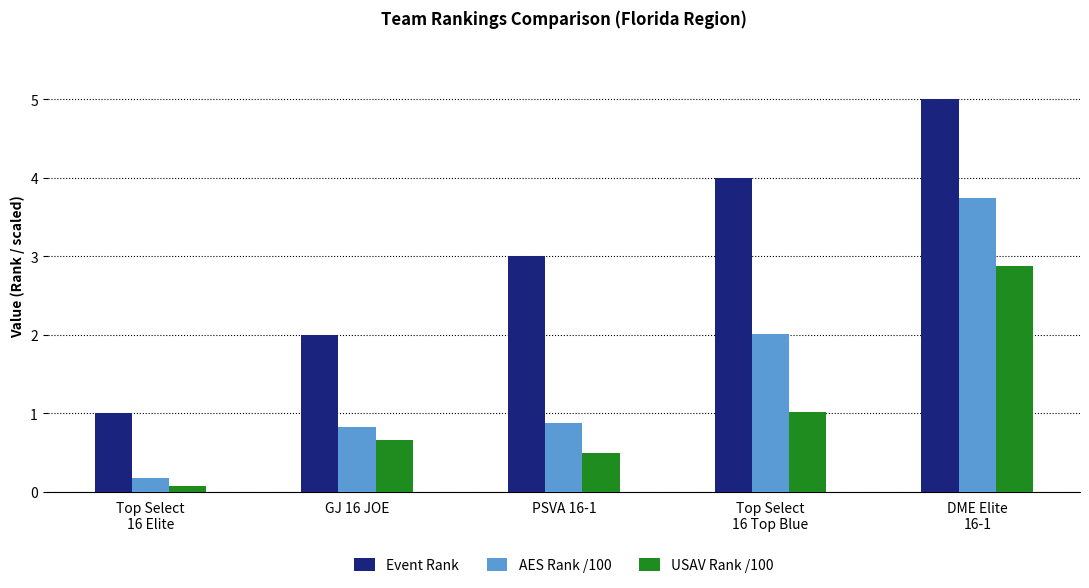

Which series has the largest total across all categories?

Event Rank